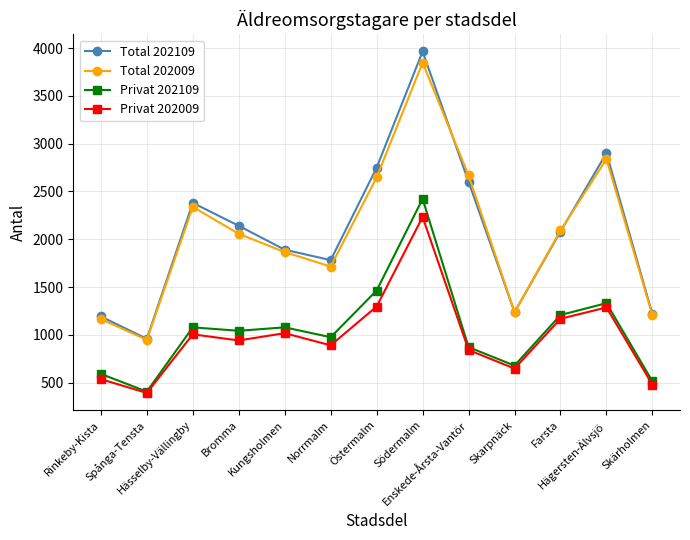

Where is the first local minimum for Privat 202109?

Spånga-Tensta